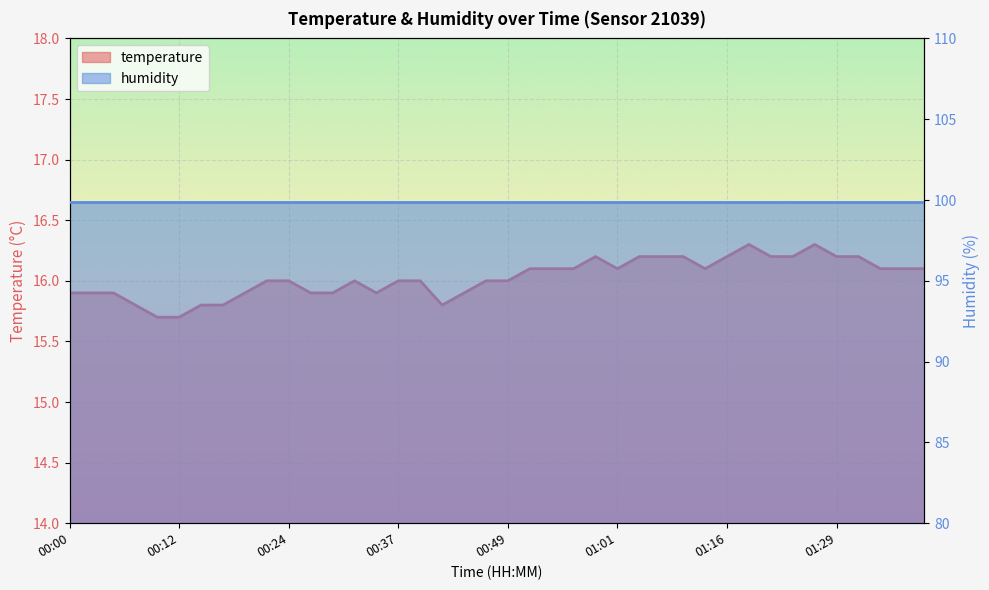

List the labels in order of value, largest first.

01:19, 01:27, 00:58, 01:03, 01:06, 01:08, 01:16, 01:22, 01:24, 01:29, 01:32, 00:51, 00:54, 00:56, 01:01, 01:14, 01:34, 01:37, 01:39, 00:22, 00:24, 00:32, 00:37, 00:39, 00:46, 00:49, 00:00, 00:02, 00:05, 00:19, 00:27, 00:29, 00:34, 00:44, 00:07, 00:15, 00:17, 00:41, 00:10, 00:12